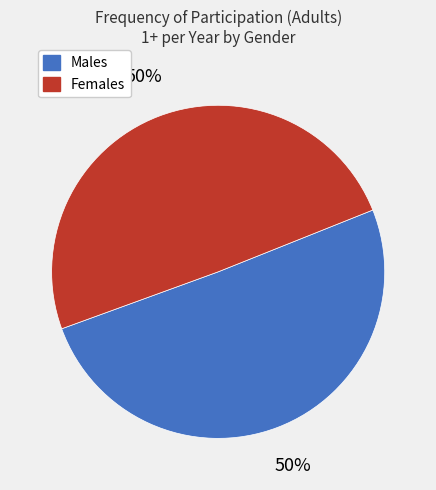

How many slices are in this pie chart?

2